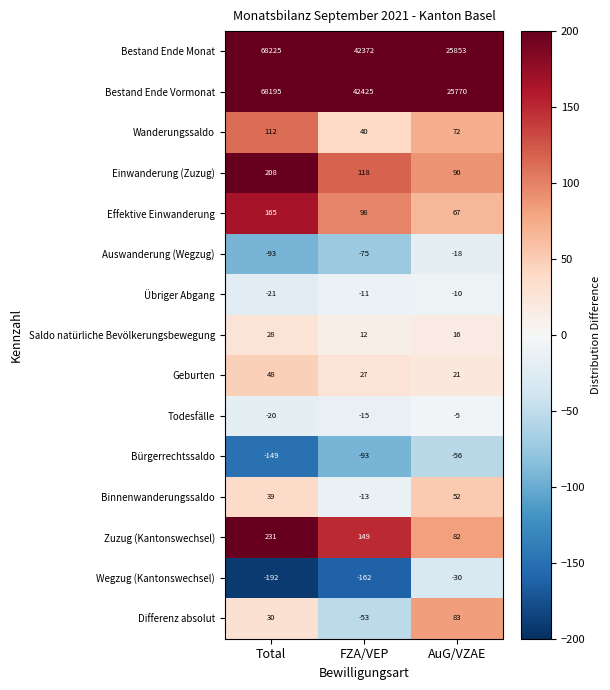

Rank the series at FZA/VEP from highest to lowest value.

Bestand Ende Vormonat, Bestand Ende Monat, Zuzug (Kantonswechsel), Einwanderung (Zuzug), Effektive Einwanderung, Wanderungssaldo, Geburten, Saldo natürliche Bevölkerungsbewegung, Übriger Abgang, Binnenwanderungssaldo, Todesfälle, Differenz absolut, Auswanderung (Wegzug), Bürgerrechtssaldo, Wegzug (Kantonswechsel)